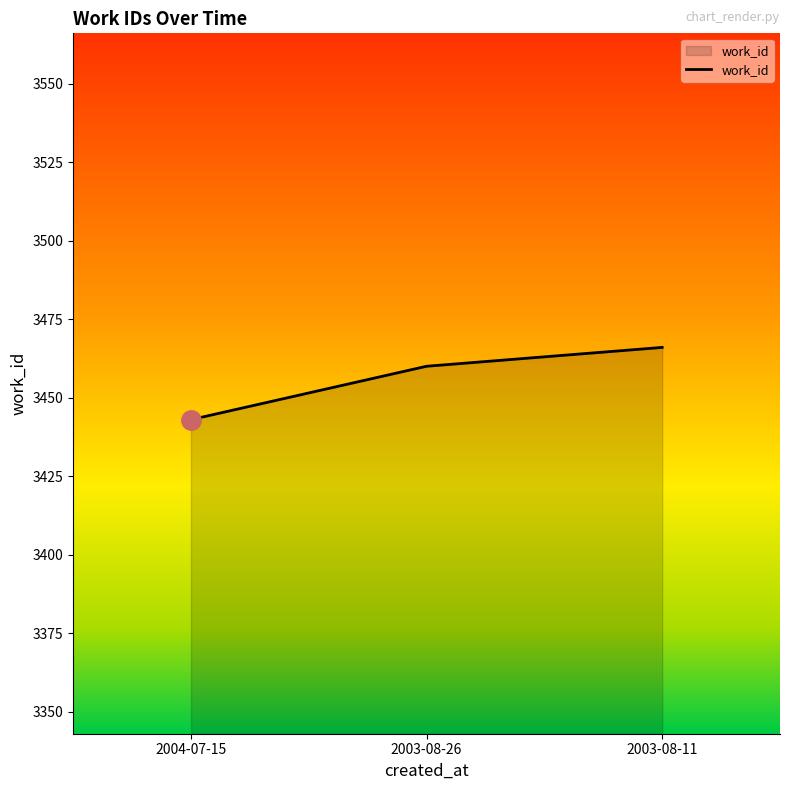

The chart shows a value of 1797 at 2003-08-11. True or false?

False